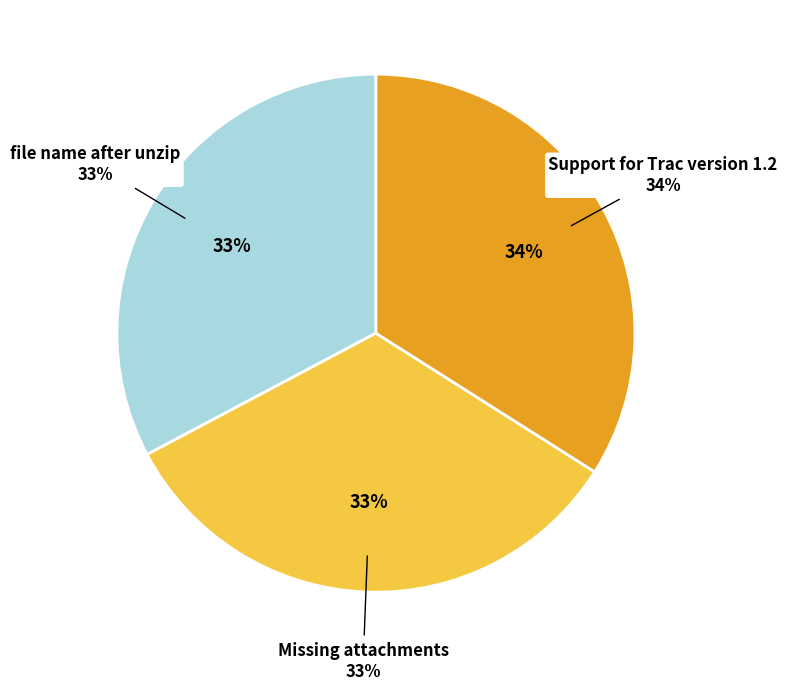

To the nearest percent, what portion does Missing attachments represent?

33%